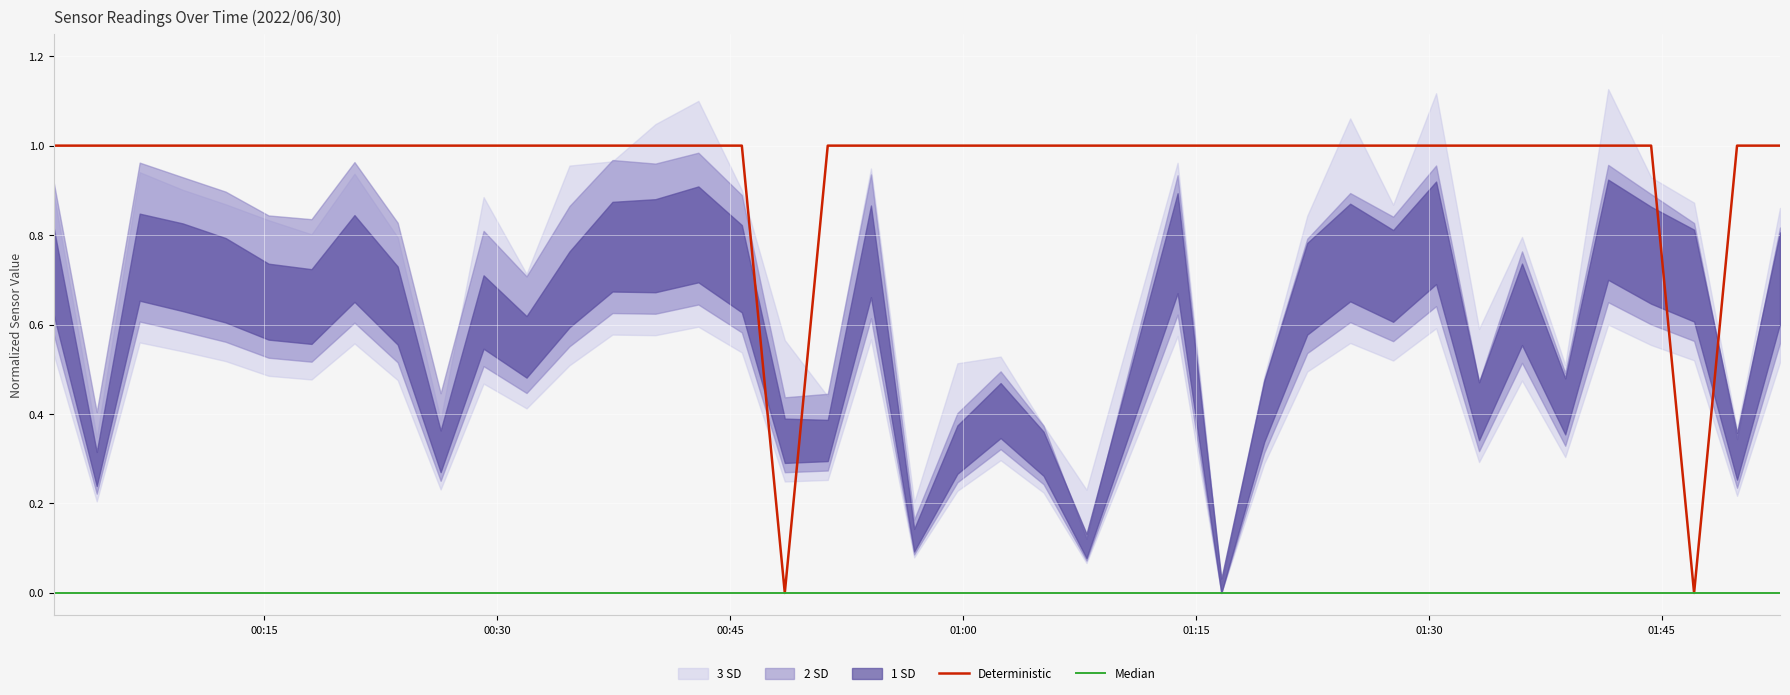

What is the value of the Deterministic point at the 26th from the left?

1